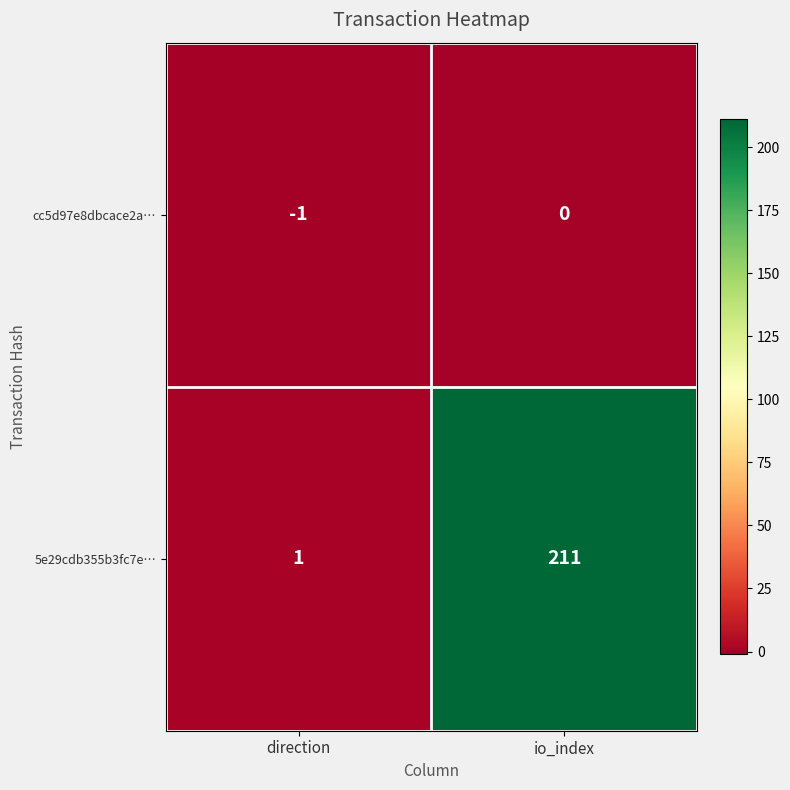

Rank the series at io_index from highest to lowest value.

5e29cdb355b3fc7e…, cc5d97e8dbcace2a…